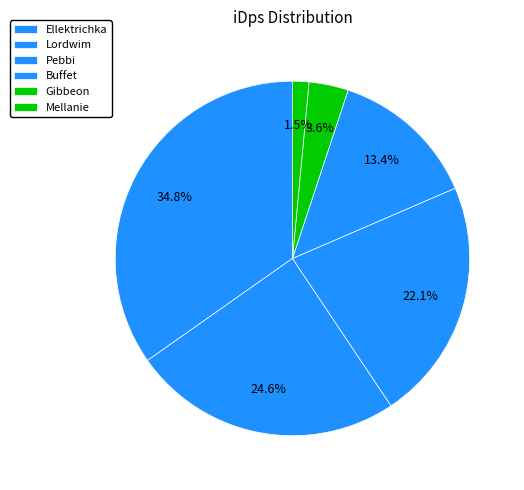

Count the number of slices in the pie.

6